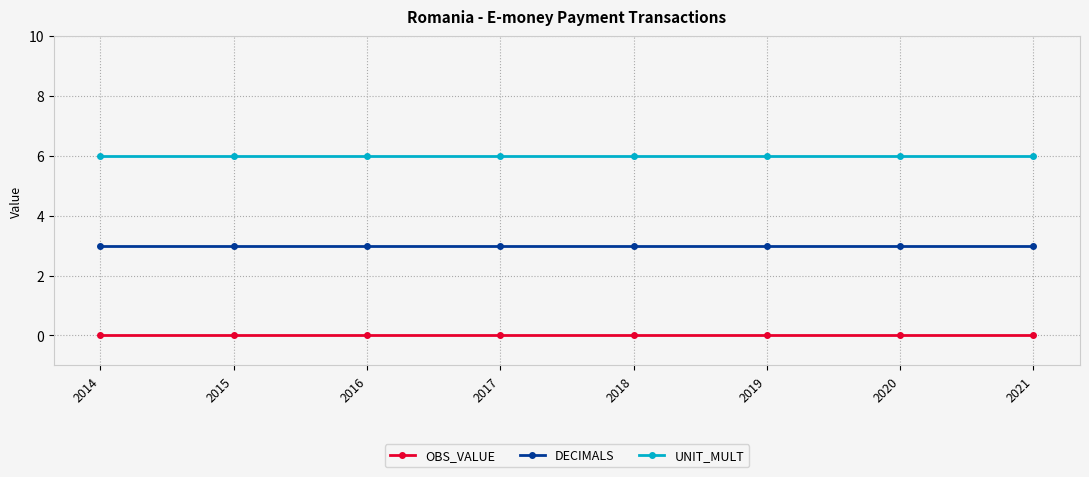

What is the maximum value shown in the chart?

6